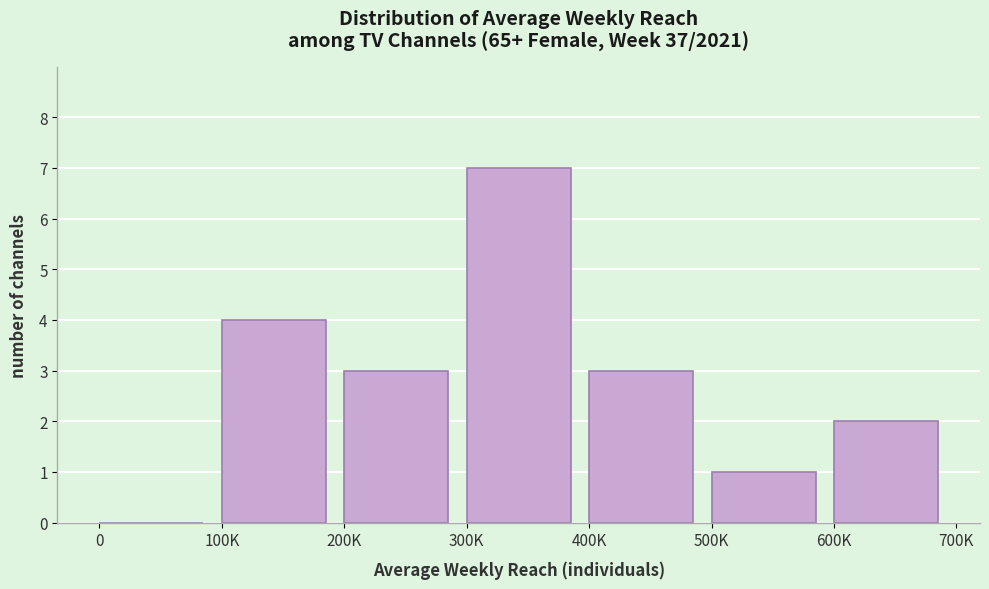

Reading right to left, what are all the values shown in this chart?

600K=2	500K=1	400K=3	300K=7	200K=3	100K=4	0=0